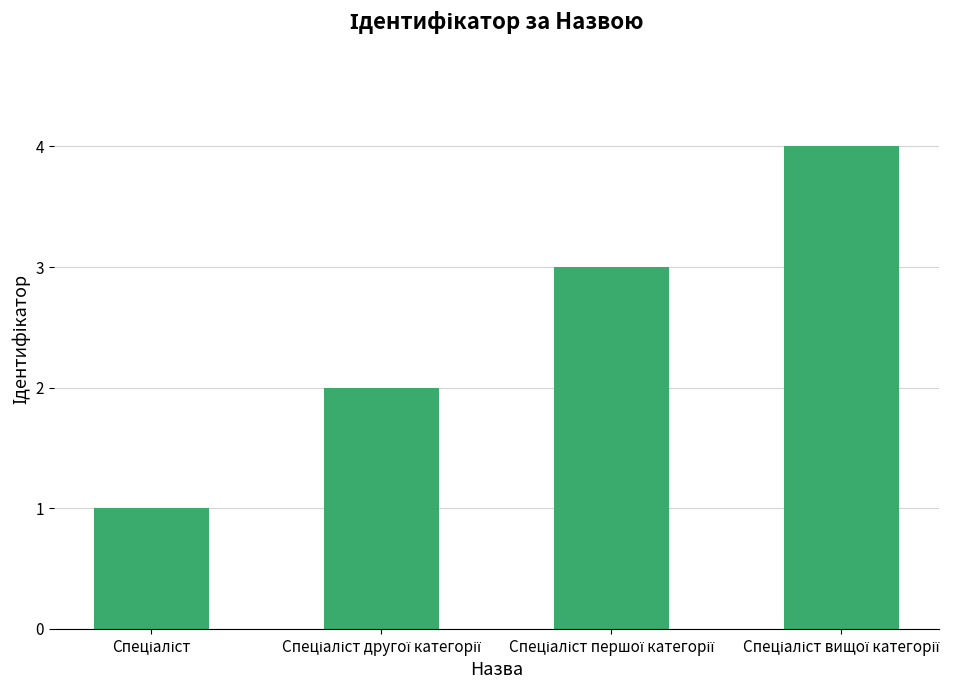

What is the difference between the maximum and minimum values?

3